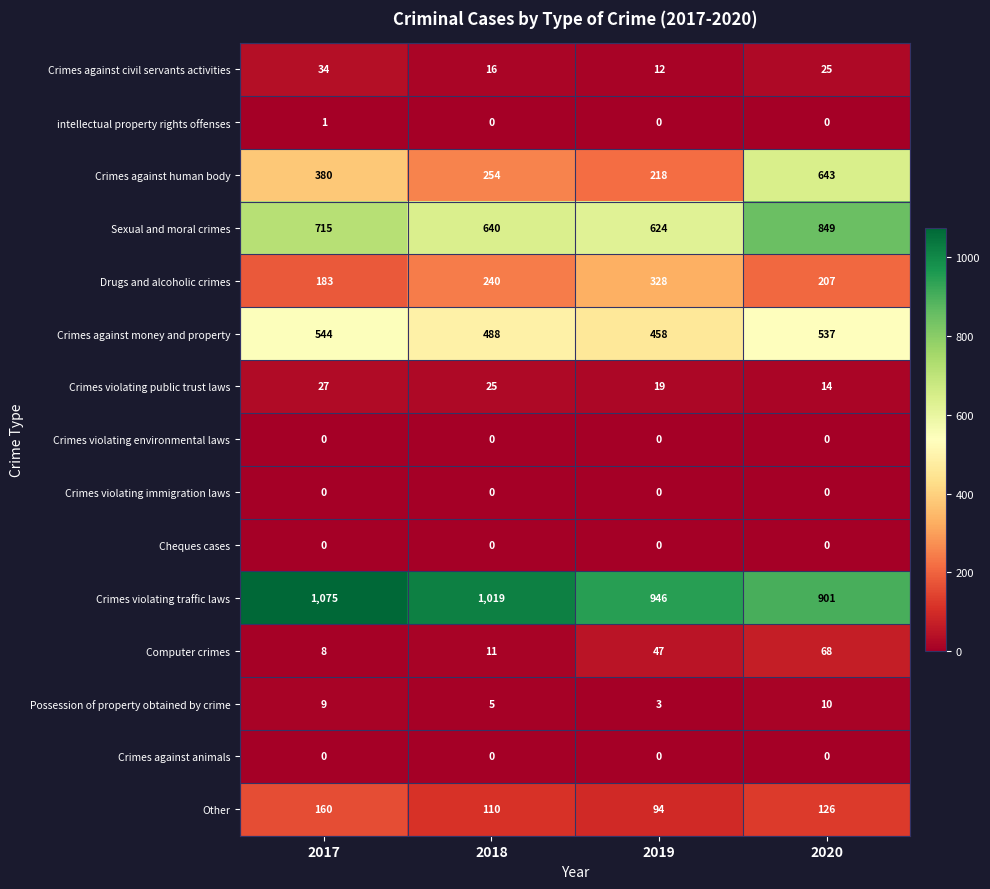

Which series has the largest total across all categories?

Crimes violating traffic laws